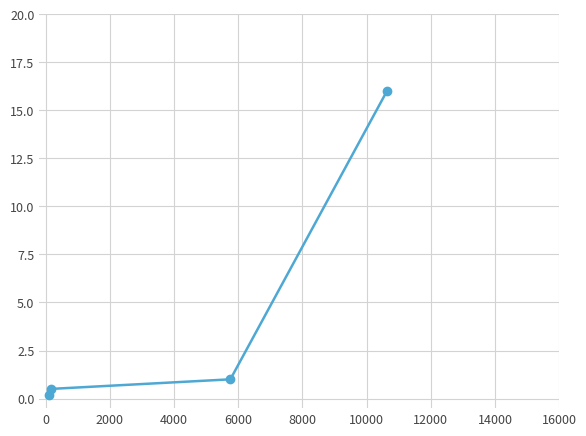

True or false: the data has more than 0 interior local peaks.

False